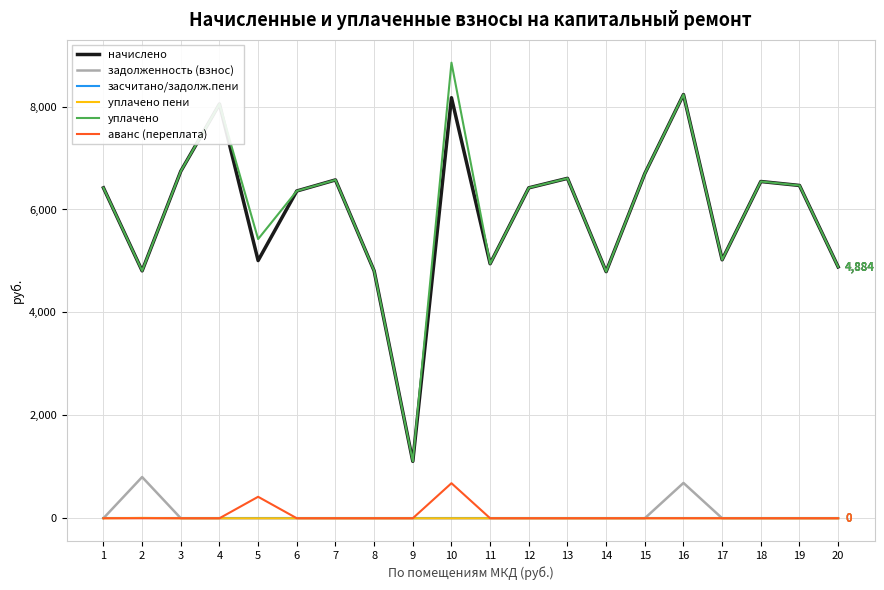

What is the total value across all series at 7?

13148.2